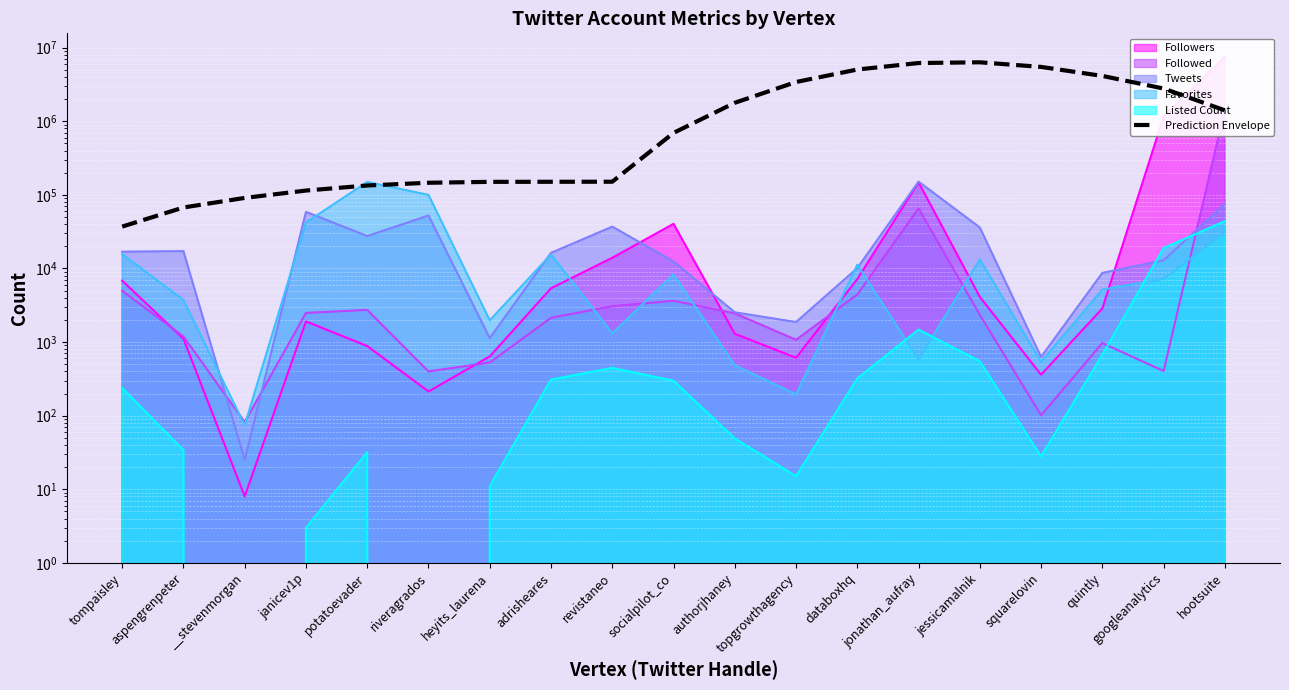

Approximately how many times larger is the value at aspengrenpeter compared to janicev1p?

0.6